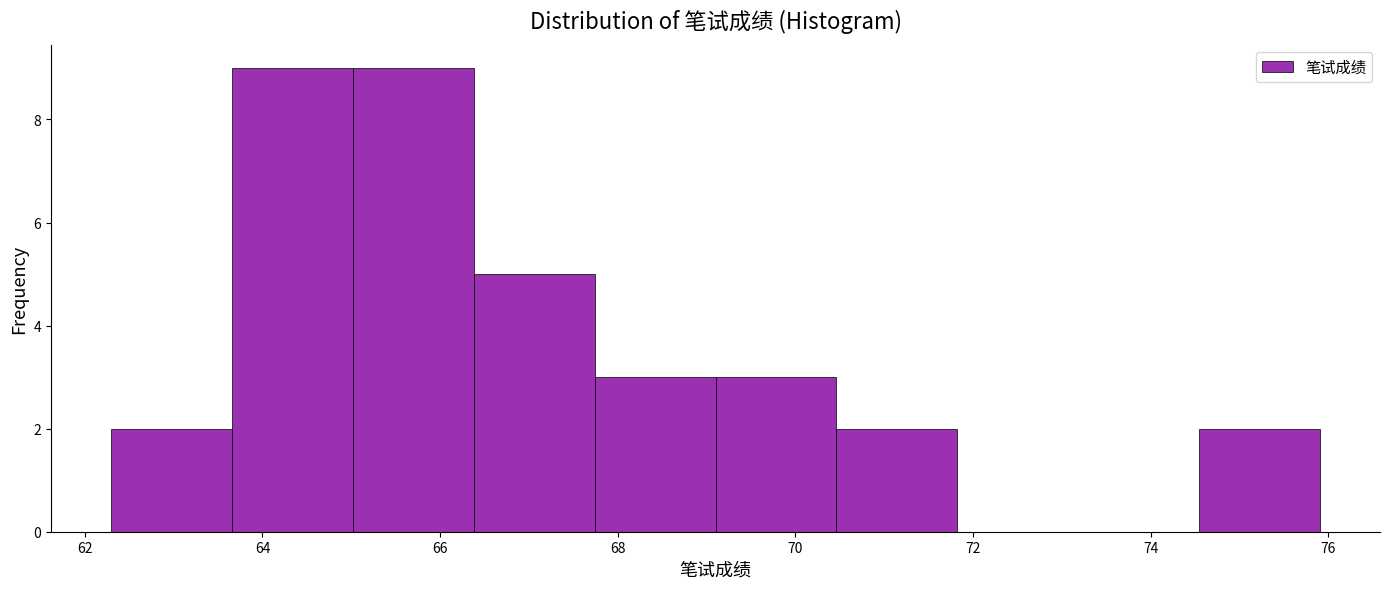

Reading left to right, transcribe this chart: for each bar, give the range it covers on the x-axis and its height. Neither the bar edges nor the heights are printed on the chart, so give them approximately, as read against the axes.

62.30 to 63.66: 2
63.66 to 65.02: 9
65.02 to 66.38: 9
66.38 to 67.74: 5
67.74 to 69.10: 3
69.10 to 70.46: 3
70.46 to 71.82: 2
71.82 to 73.18: 0
73.18 to 74.54: 0
74.54 to 75.90: 2